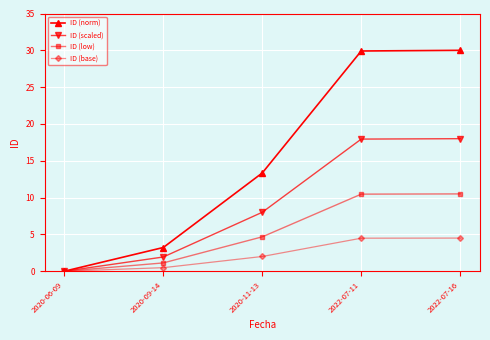

Rank the series by their average value, from lowest to highest.

ID (base), ID (low), ID (scaled), ID (norm)